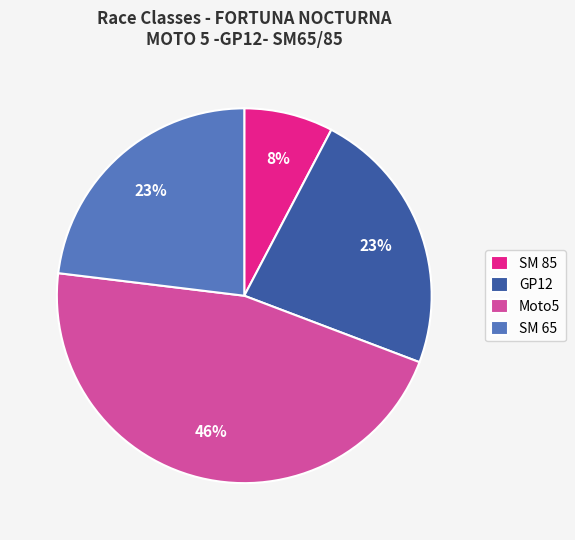

Combined, do GP12 and SM 85 account for over 50%?

No